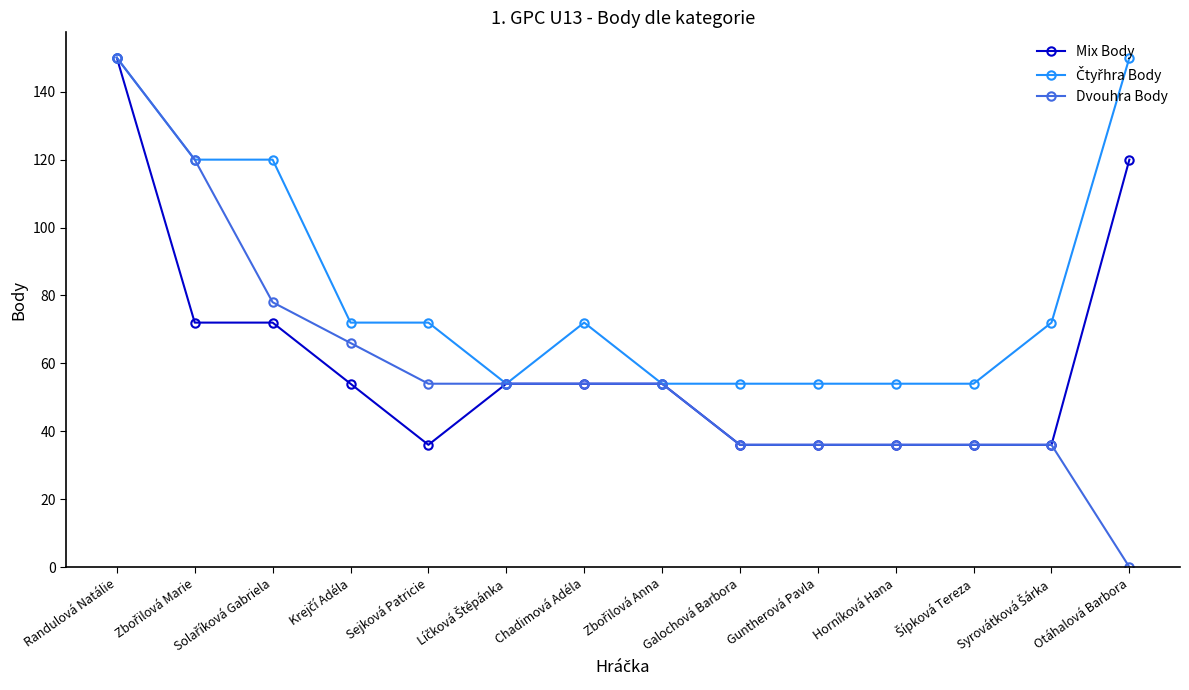

Which category has the lowest value in the Dvouhra Body series?

Otáhalová Barbora